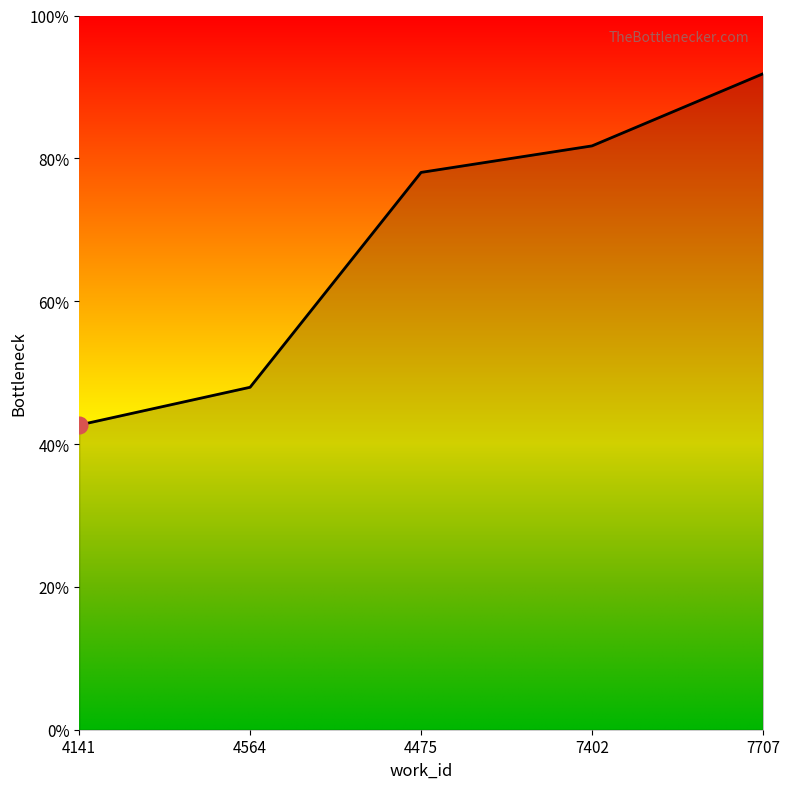

What is the label of the 5th point from the left?

7707